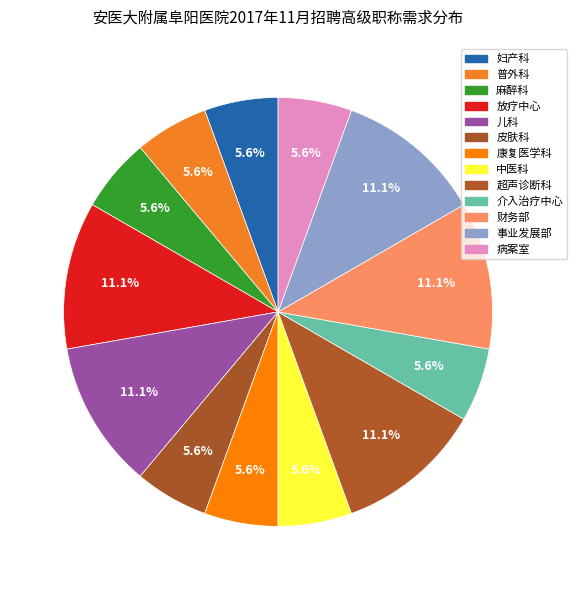

Does any single category account for the majority?

No